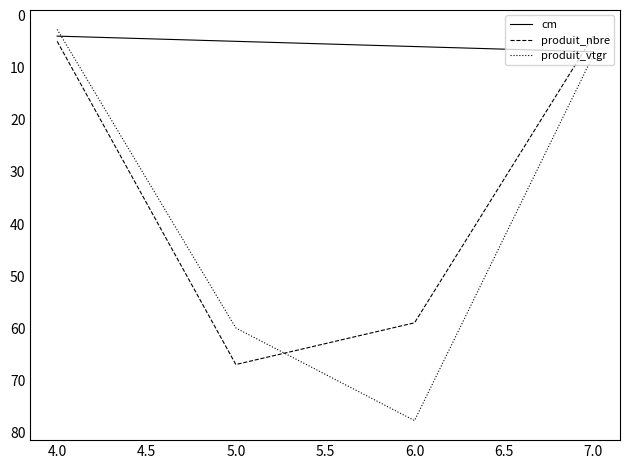

Rank the categories by produit_vtgr value from lowest to highest.

4.0, 7.0, 5.0, 6.0